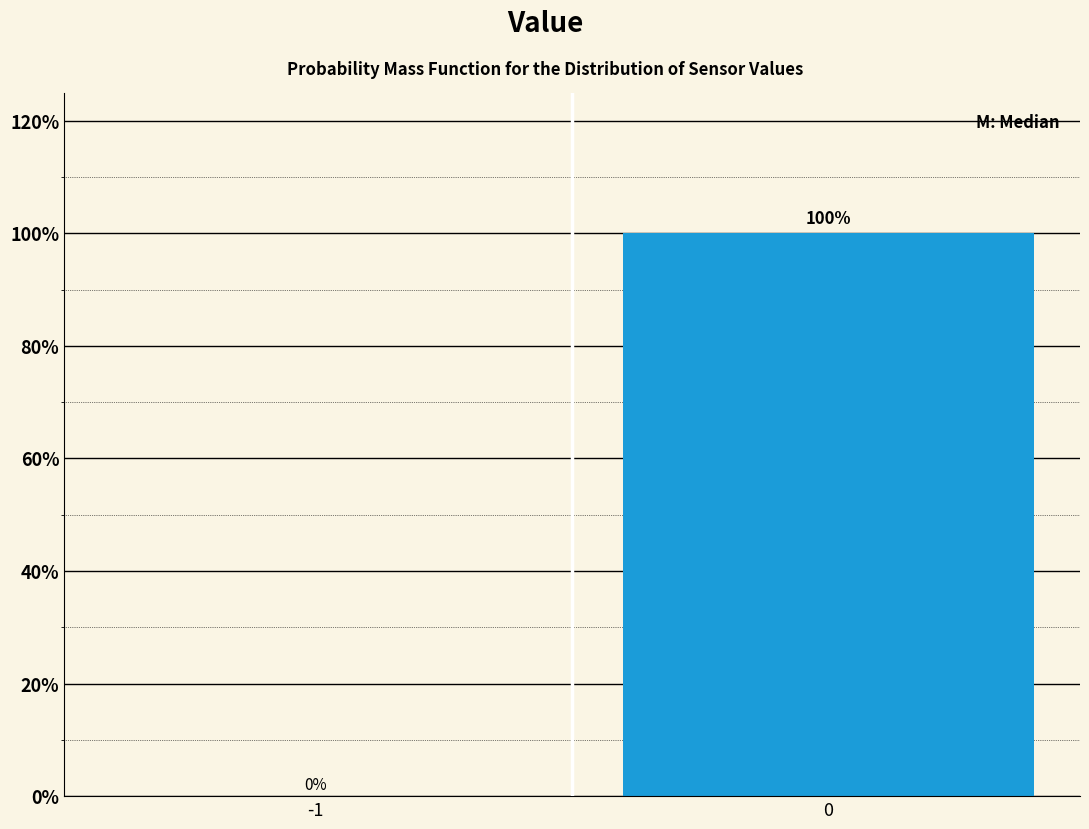

Reading left to right, list all the values displayed in this chart.

-1=0	0=100